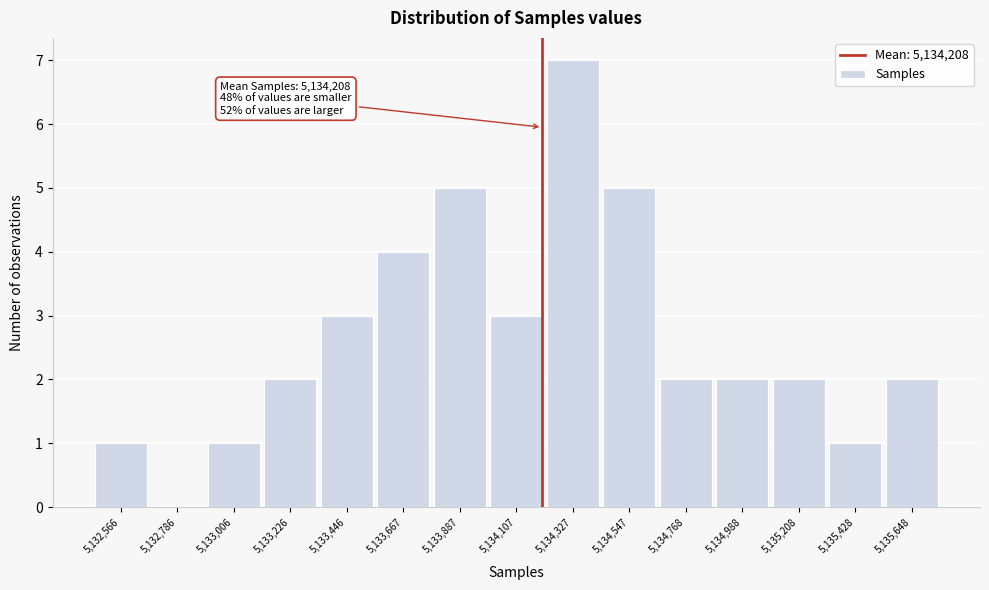

Over which range of the x-axis is the bar tallest?

5134200 to 5134450